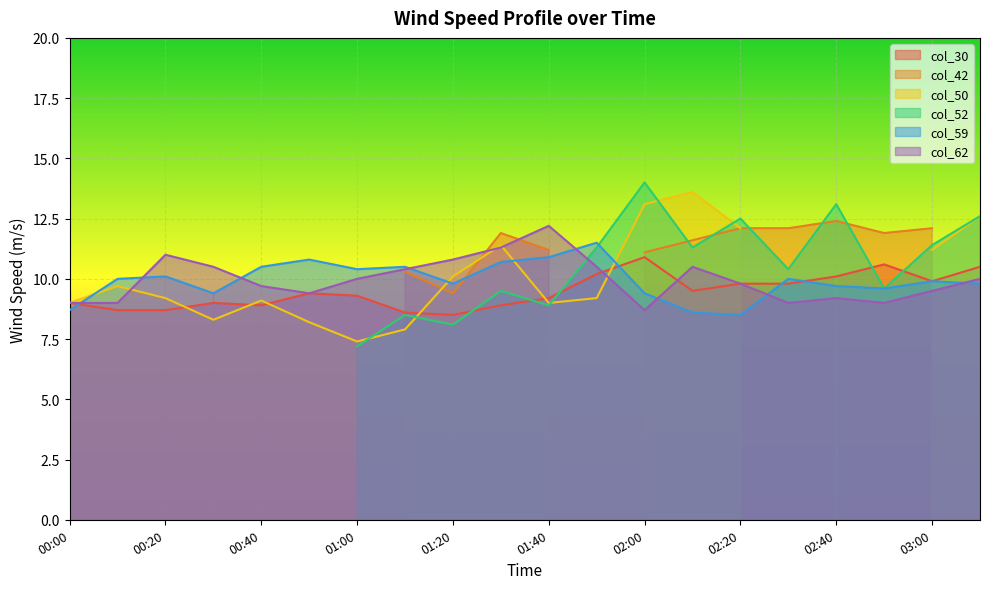

Where does the col_62 series first go above 10?

00:20